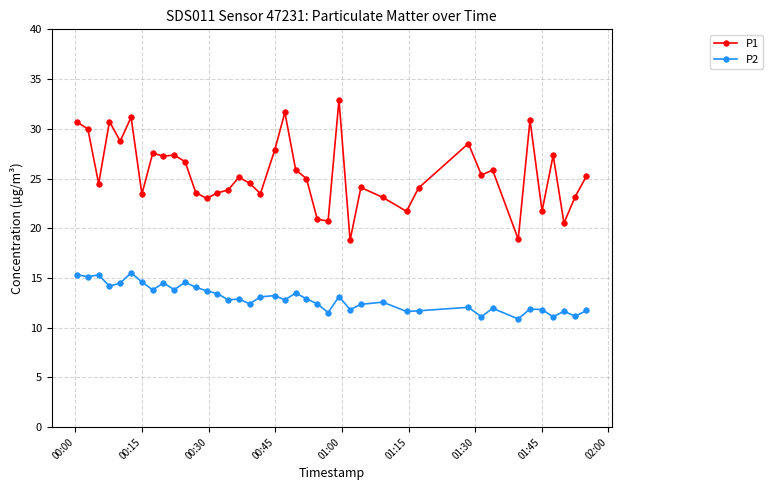

Which series has the widest spread of values?

P1